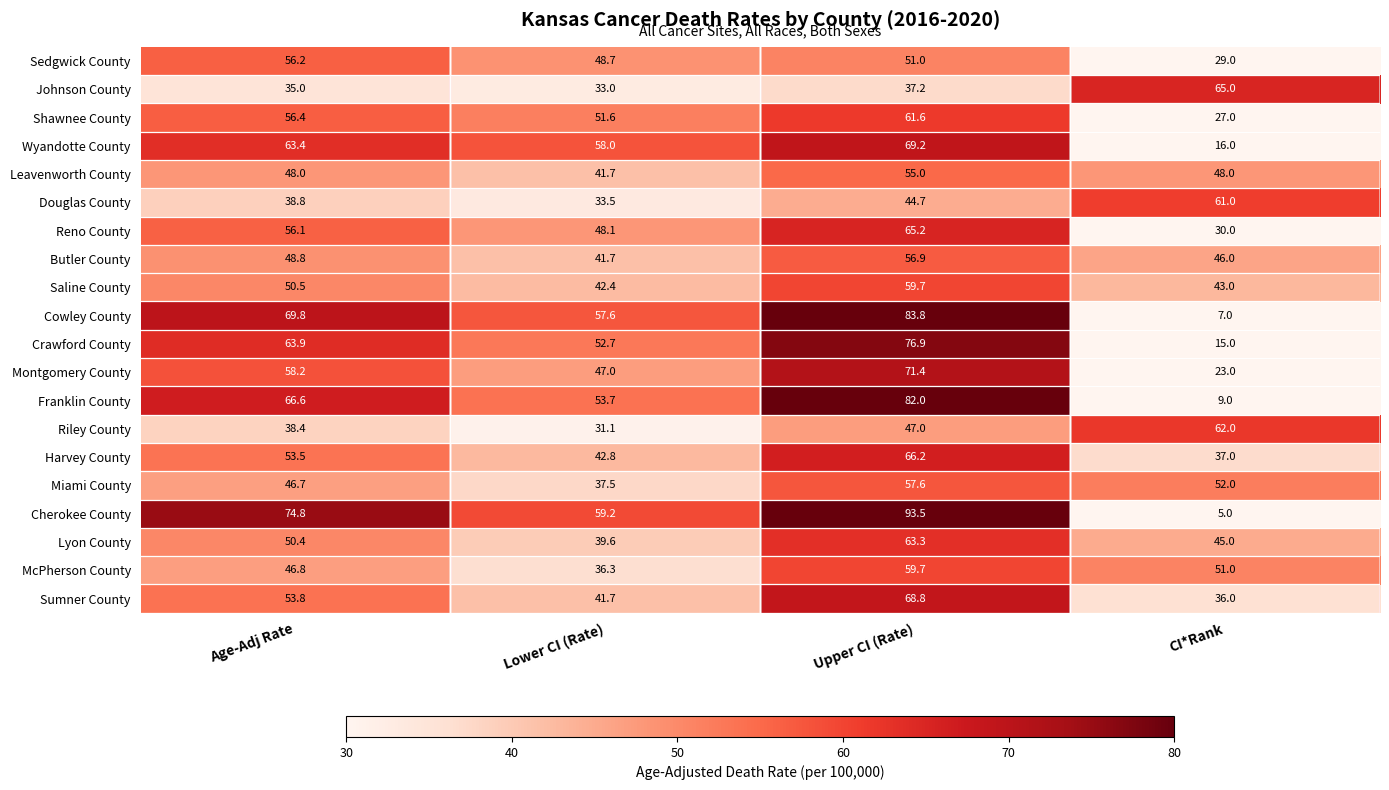

What is the sum of the Leavenworth County values at Upper CI (Rate) and Age-Adj Rate?

103.0